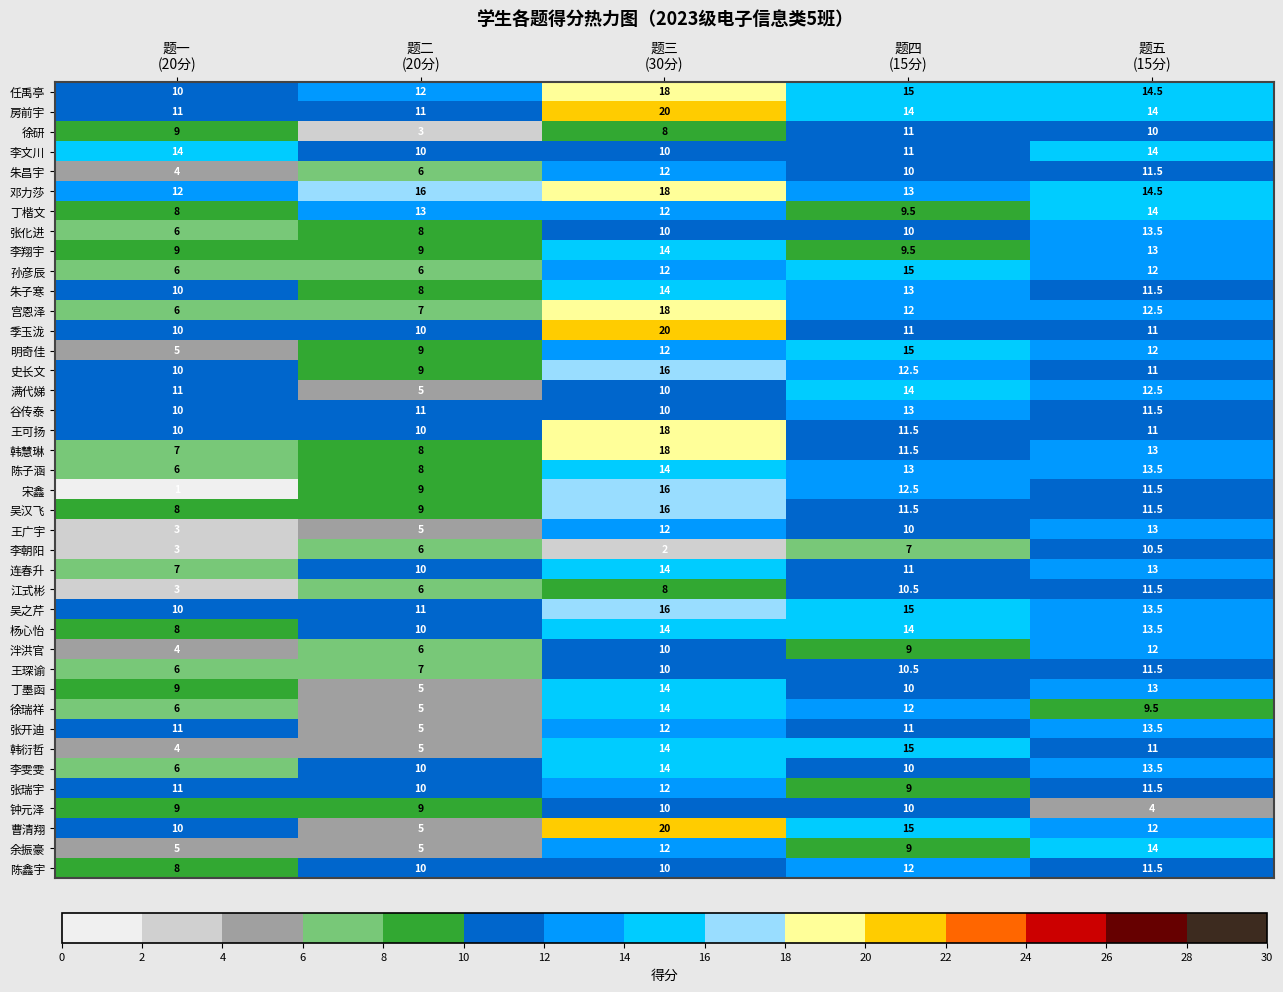

How many 连春升 values are between 10 and 13?

3